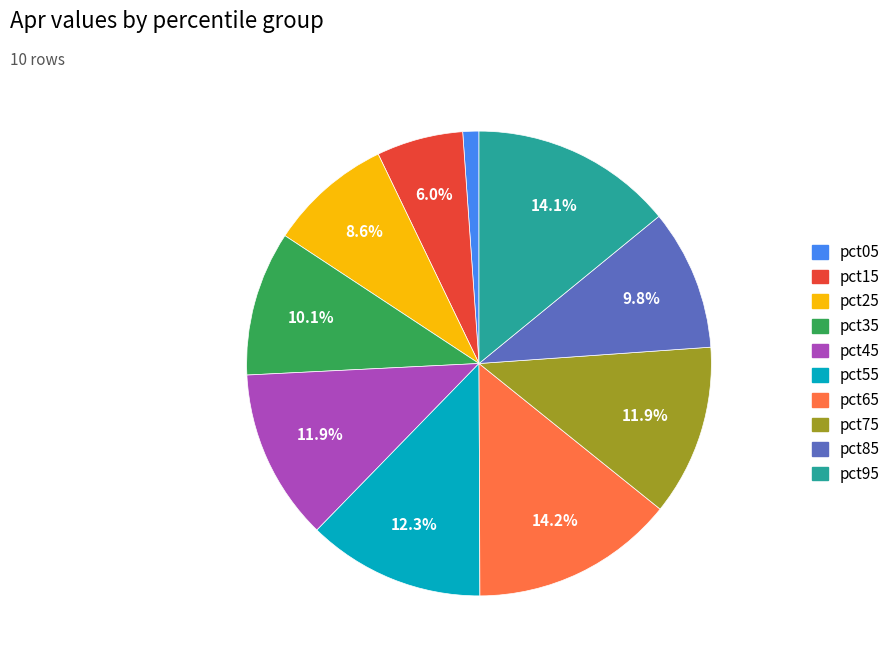

What percentage is the pct15 slice, to the nearest percent?

6%